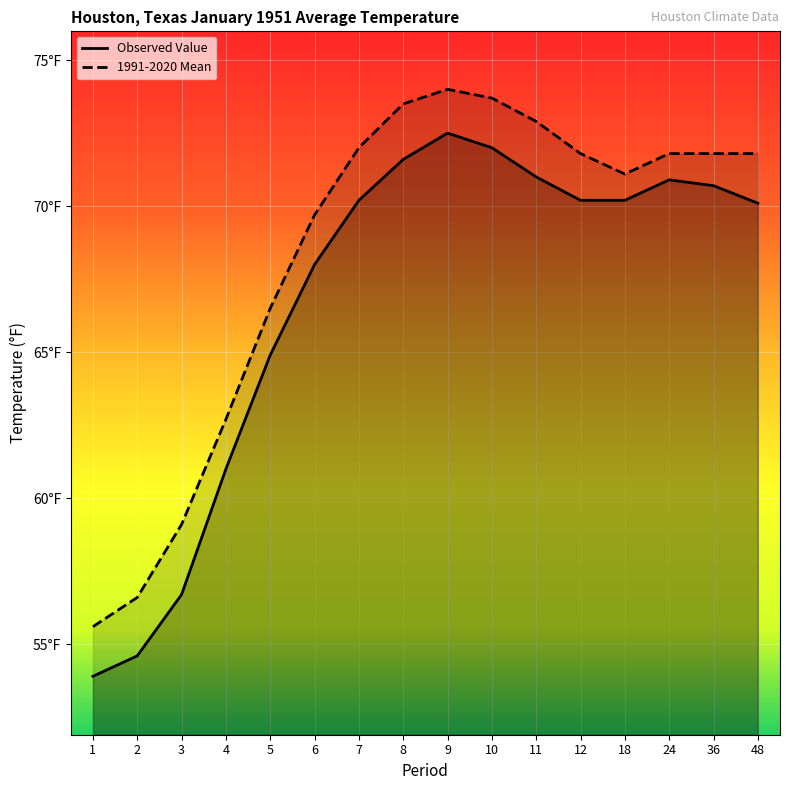

Where is Observed Value nearest to the value 63?

5